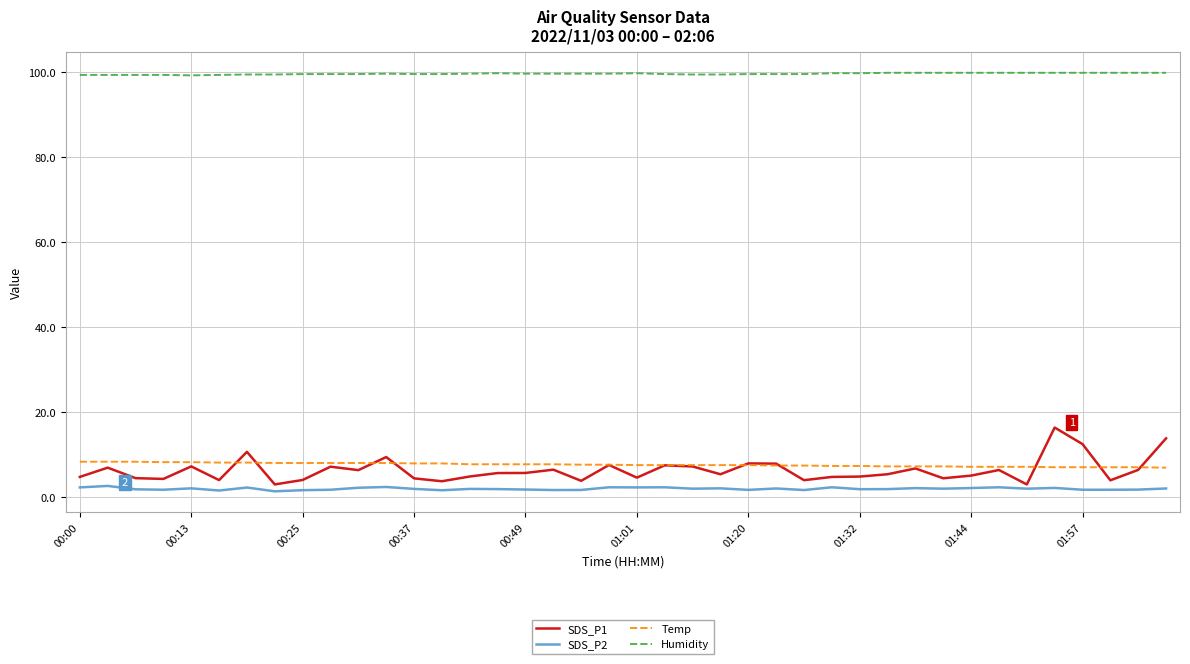

Is this an area chart (filled region under the line)?

No